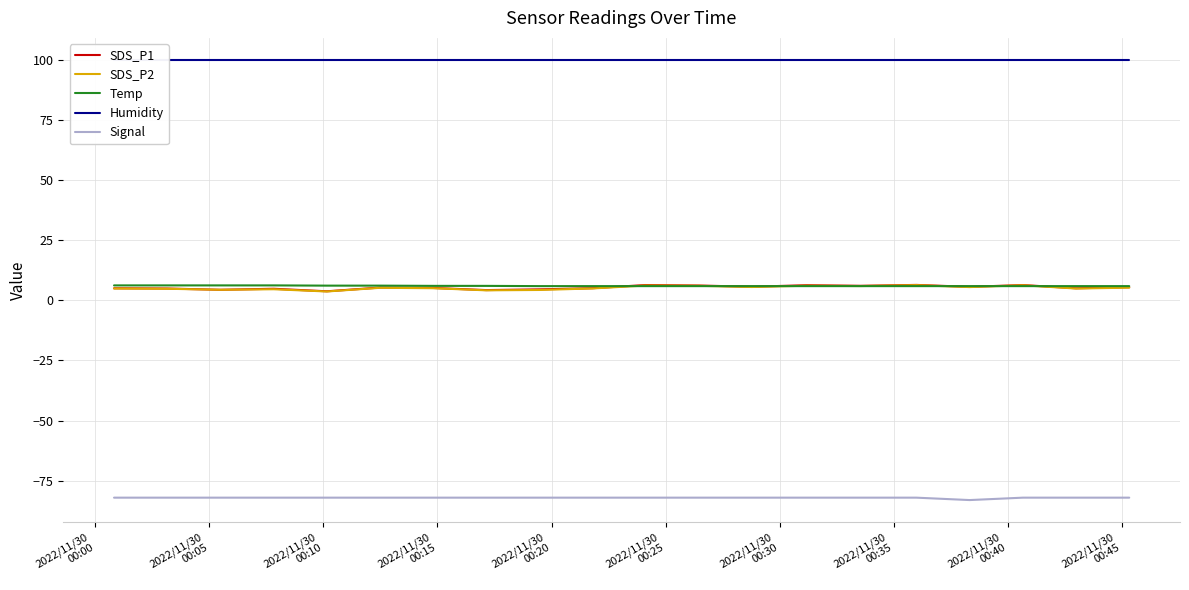

What is the sum of all SDS_P1 values?

106.3